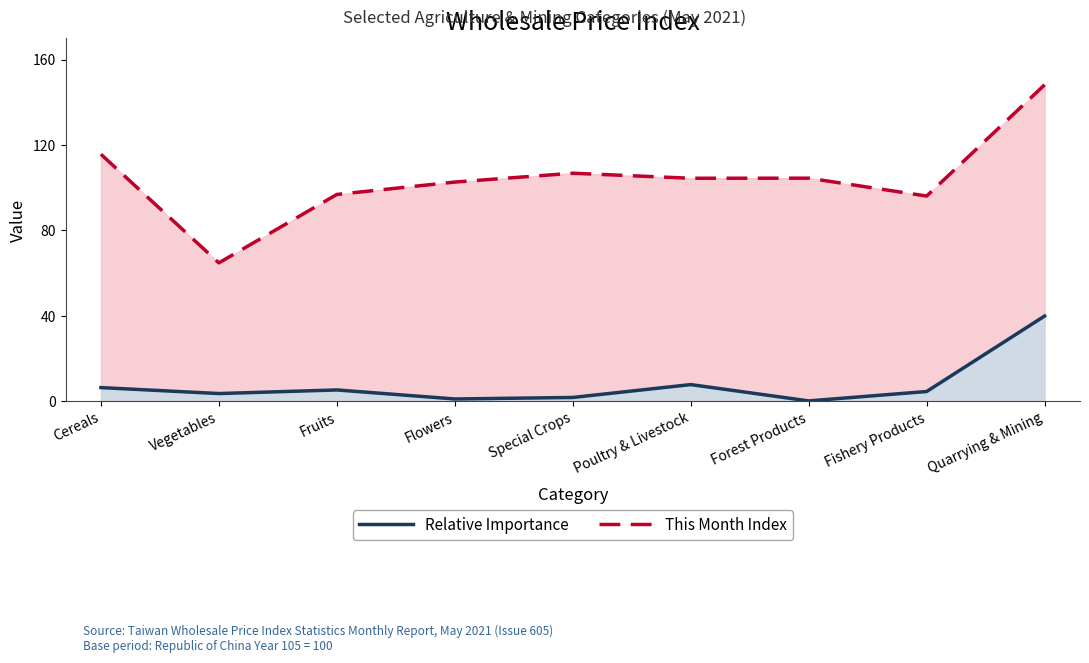

At which category does the chart reach its peak across all series?

Quarrying & Mining